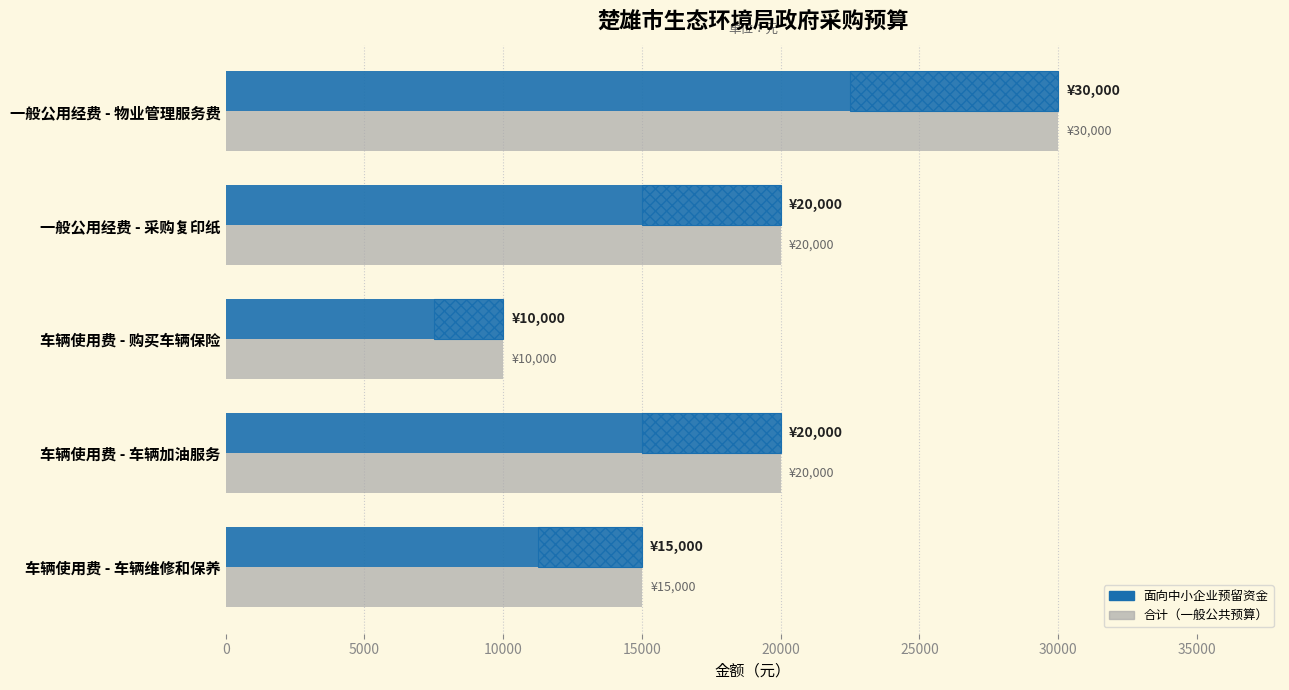

What value does the 面向中小企业预留资金 series have at 车辆使用费 - 车辆维修和保养?

15000